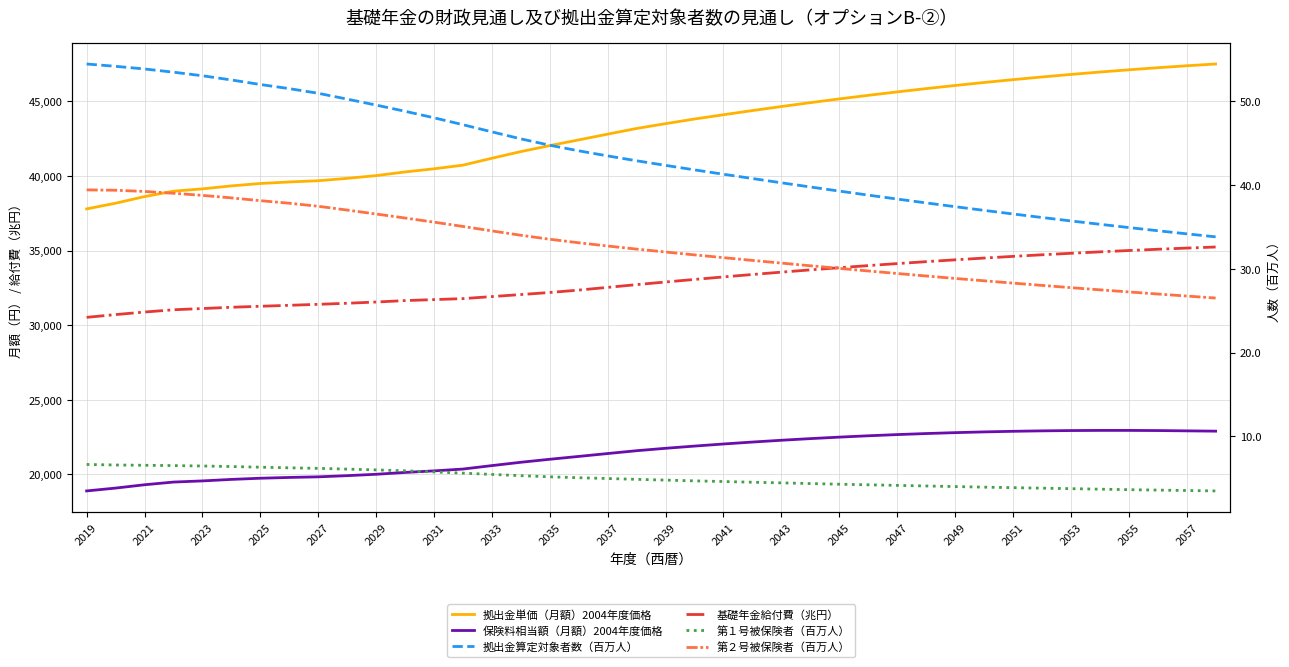

What are all the series names shown in the legend?

拠出金単価（月額）2004年度価格, 保険料相当額（月額）2004年度価格, 拠出金算定対象者数（百万人）, 基礎年金給付費（兆円）, 第１号被保険者（百万人）, 第２号被保険者（百万人）